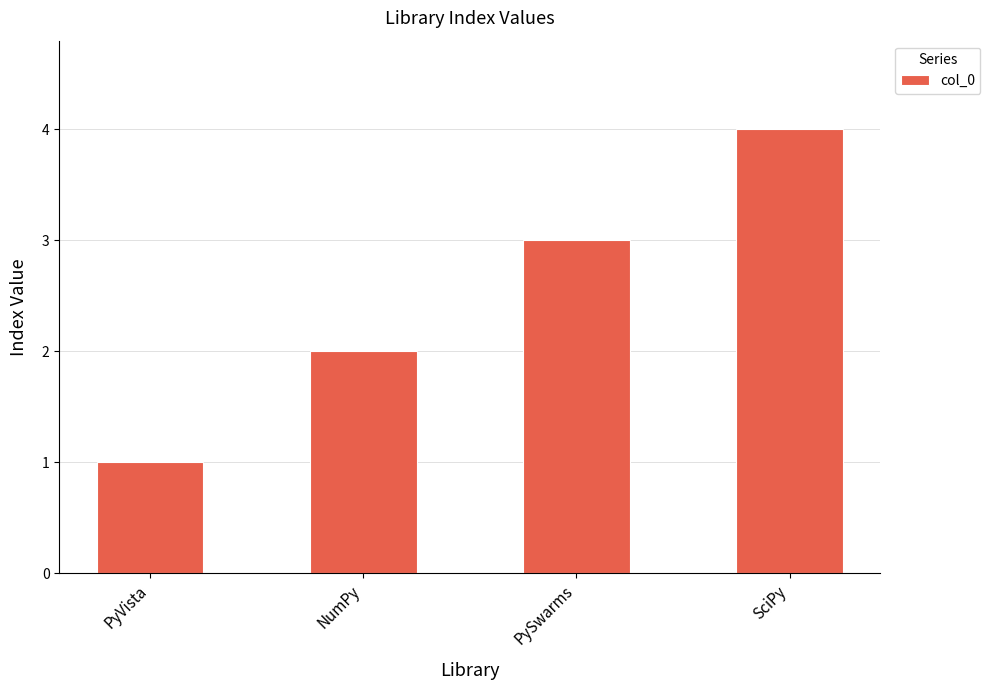

What is the difference between the values at PyVista and NumPy?

1